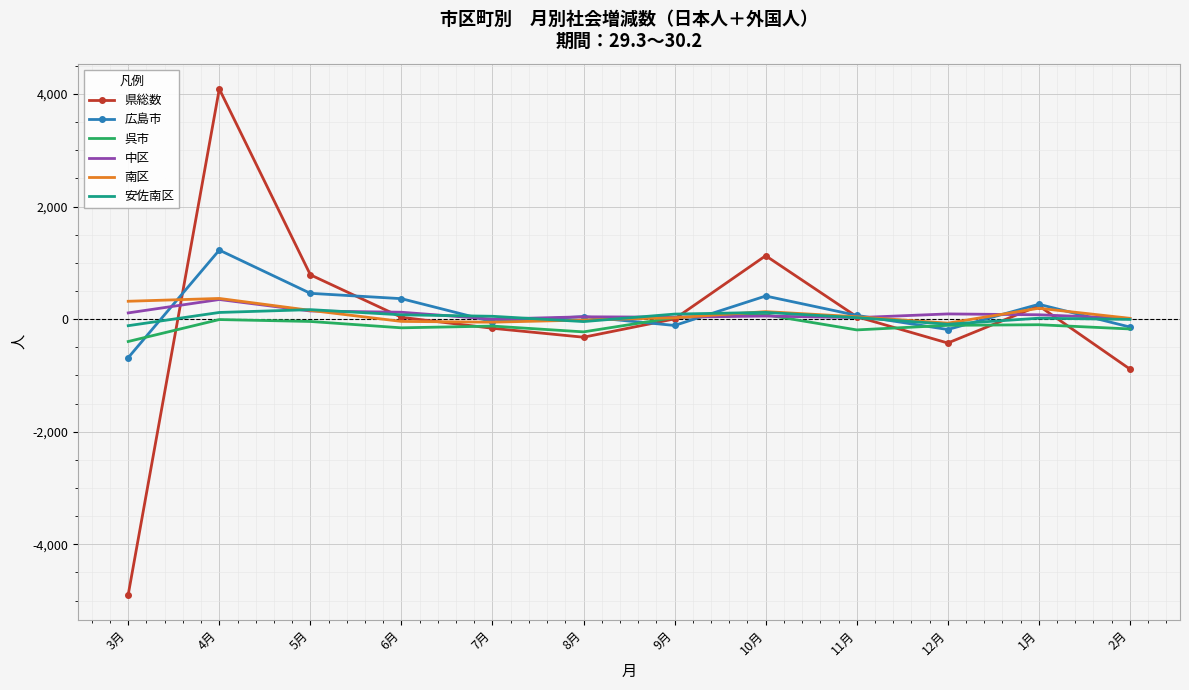

What is the sum of all 南区 values?

1072